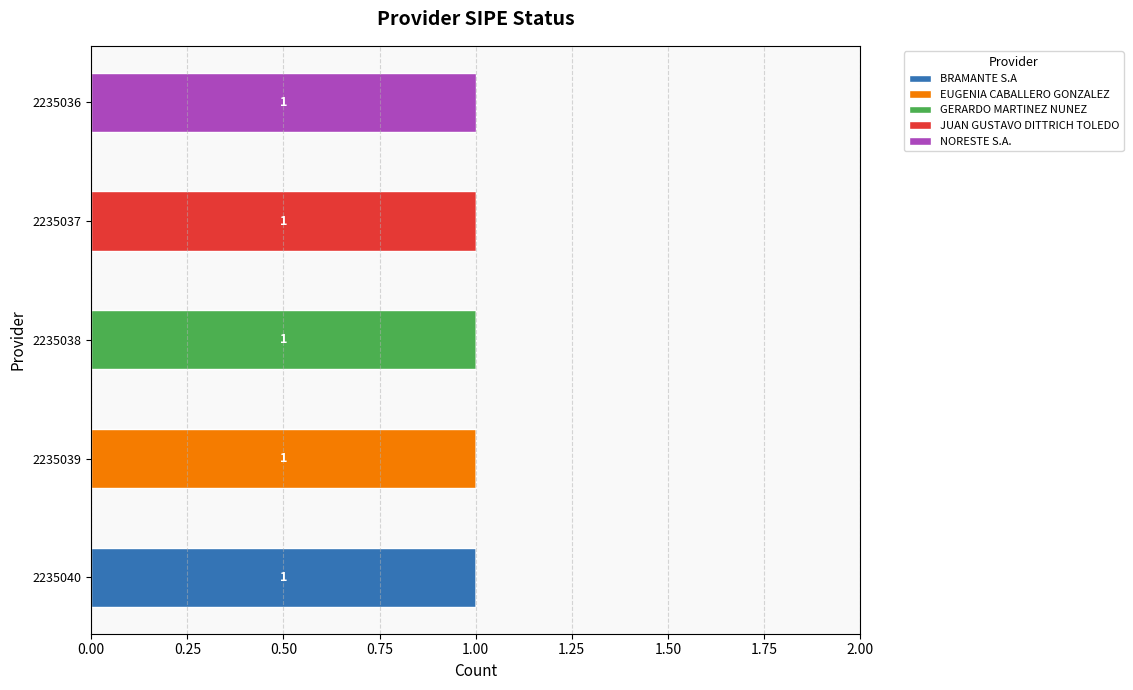

Which category has the highest value in the BRAMANTE S.A series?

2235040